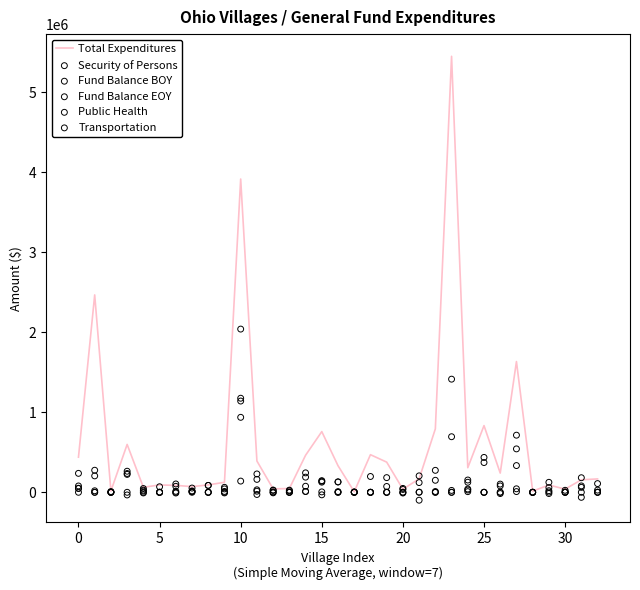

Is the value of Fund Balance BOY at 15 greater than the value of Security of Persons at 32?

No